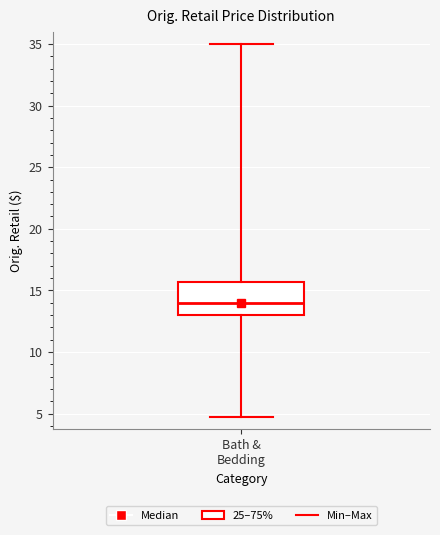

Read this box plot against the y-axis: the position of the median line, the range covered by the box, and the ends of both whiskers. The values are not printed on the chart, so give them approximately, as read against the axis.

median 14.0, box 13.0 to 15.5, whiskers 4.5 to 35.0